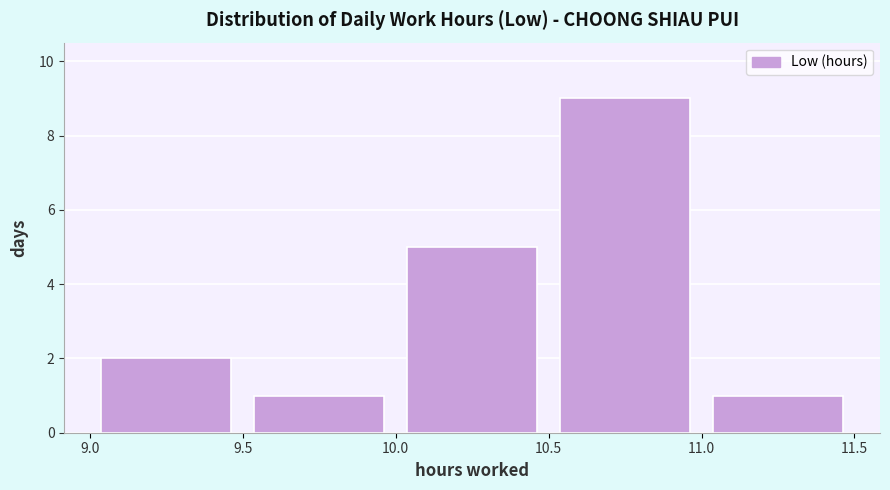

Over which range of the x-axis is the bar tallest?

10.5 to 11.0